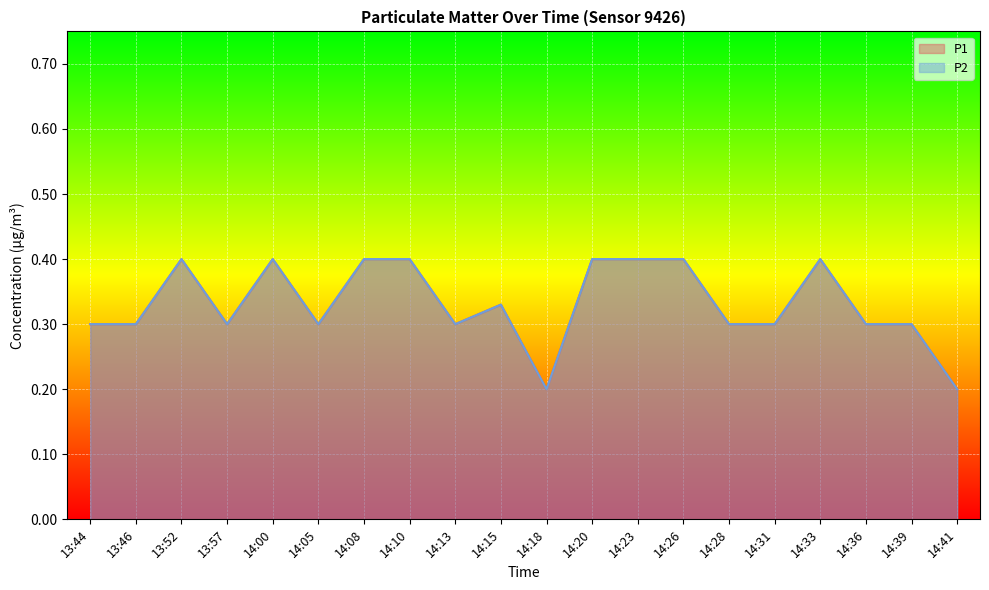

What is the highest value of the P1 series?

0.4